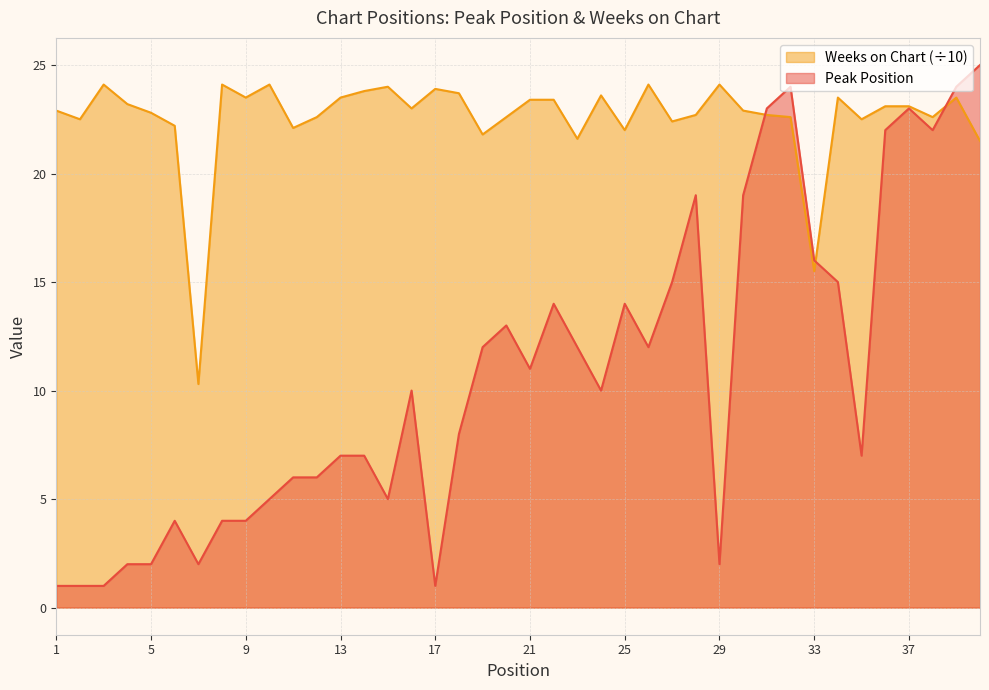

List the series in order of their peak value, lowest first.

Weeks on Chart (÷10), Peak Position